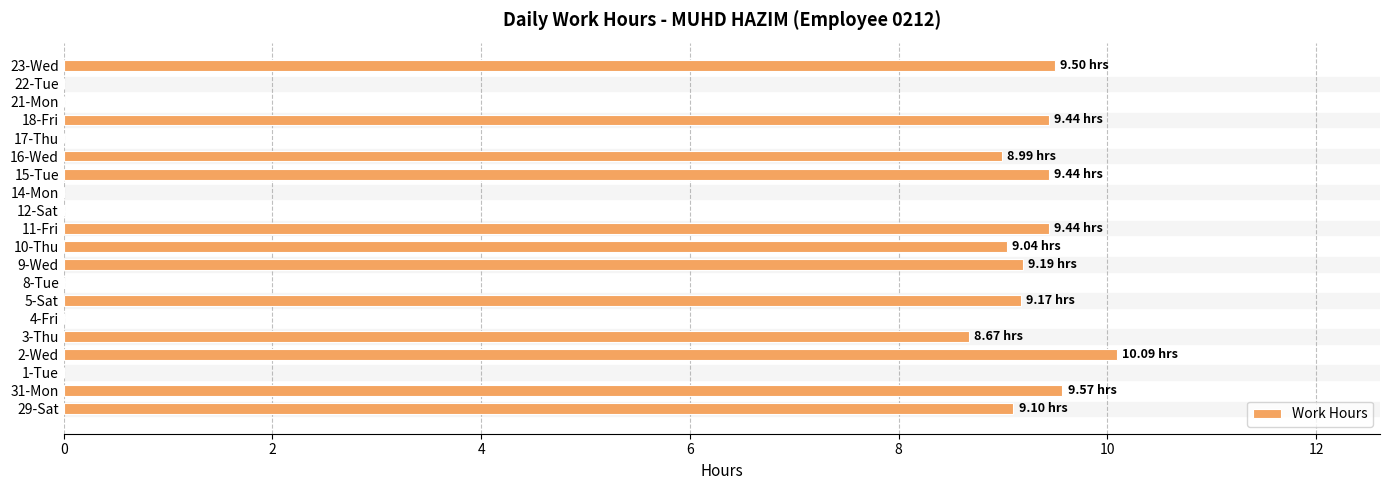

Count the number of categories in the chart.

20